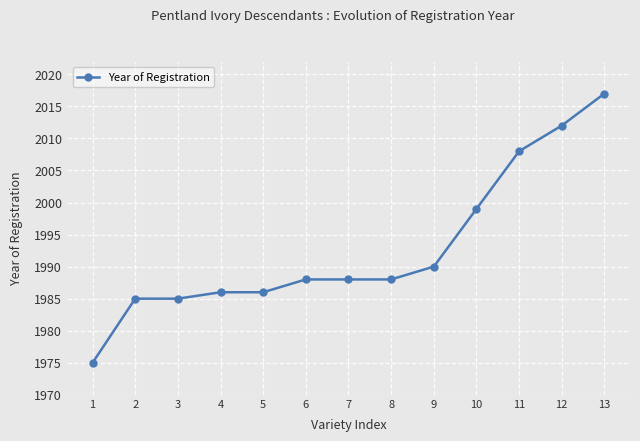

What is the difference between the maximum and second lowest values?

32